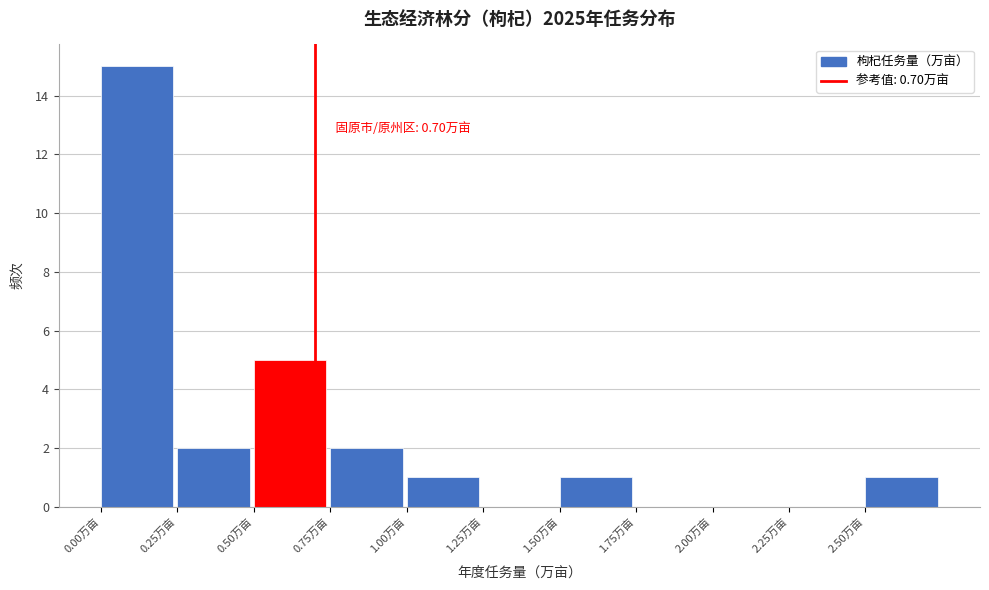

Which range on the x-axis has the tallest bar?

0.00 to 0.25